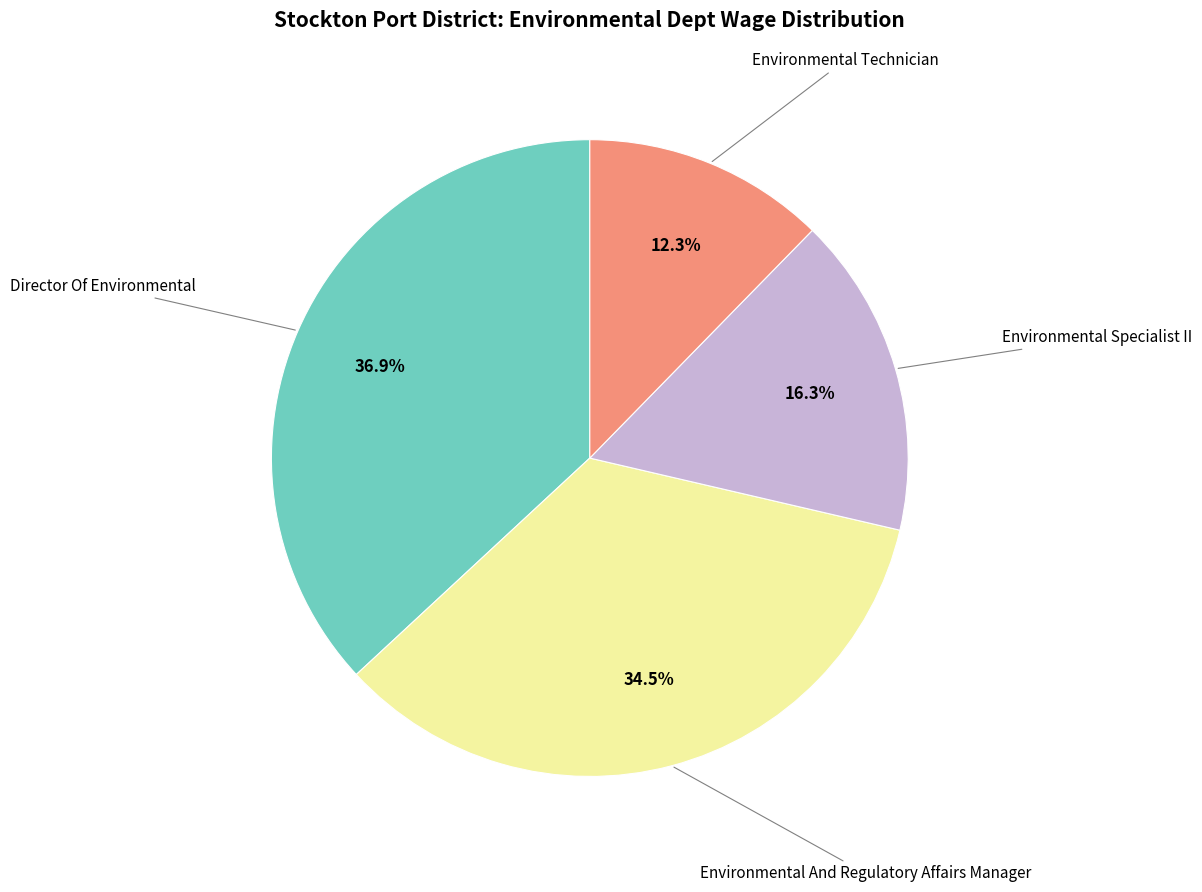

True or false: Environmental Technician accounts for 1% of the total.

False